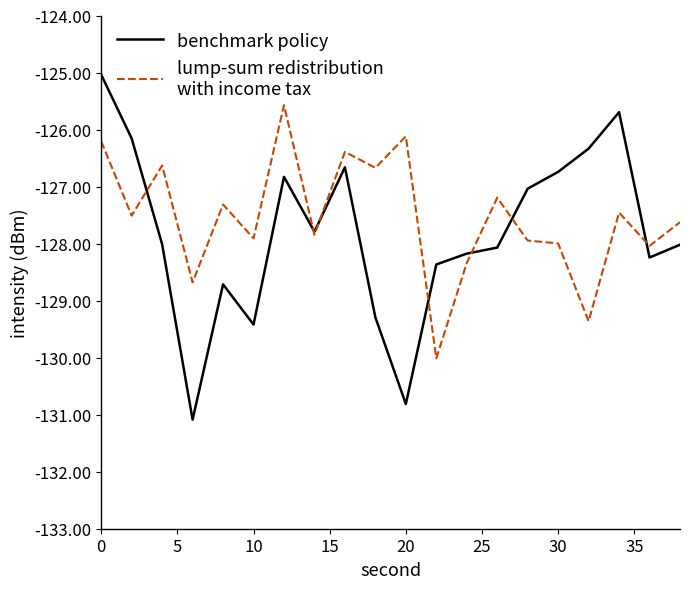

How many lines are shown in the chart?

2